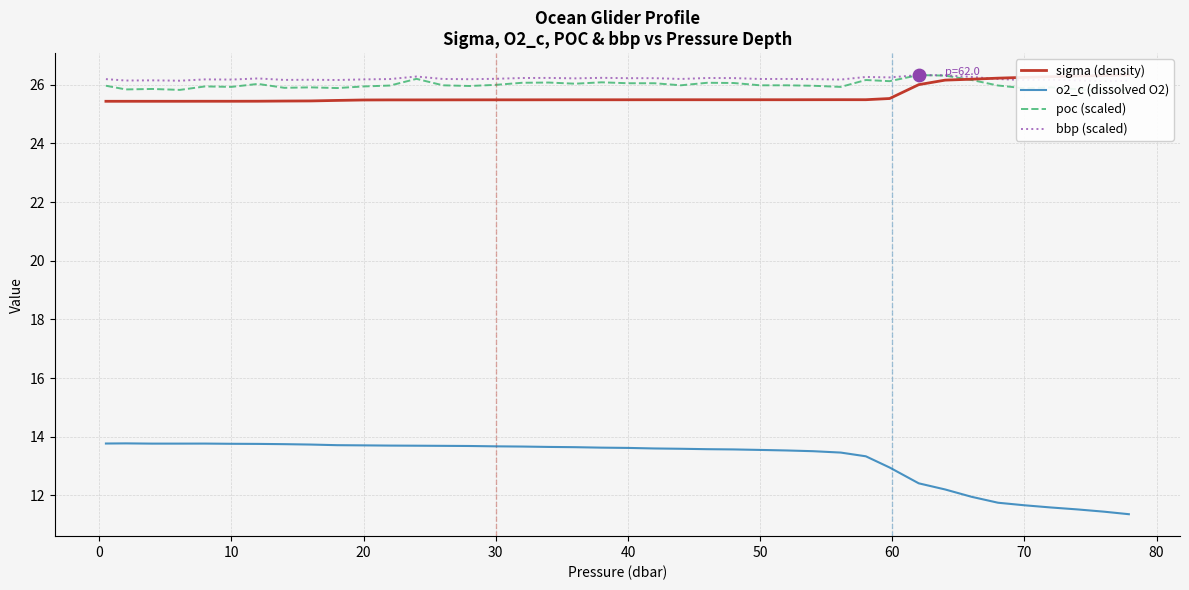

Which series has the largest total across all categories?

bbp (scaled)